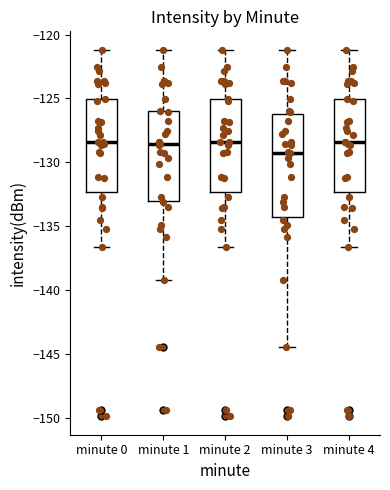

Reading left to right, transcribe this box plot: for each box, give where its median line is, the range the box spans, and where its two whiskers end, as read against the y-axis. The values are not printed on the chart, so give them approximately, as read against the axis.

minute 0: median -128.5, box -132.5 to -125.0, whiskers -136.5 to -121.0
minute 1: median -128.5, box -133.0 to -126.0, whiskers -139.0 to -121.0
minute 2: median -128.5, box -132.5 to -125.0, whiskers -136.5 to -121.0
minute 3: median -129.5, box -134.5 to -126.0, whiskers -144.5 to -121.0
minute 4: median -128.5, box -132.5 to -125.0, whiskers -136.5 to -121.0